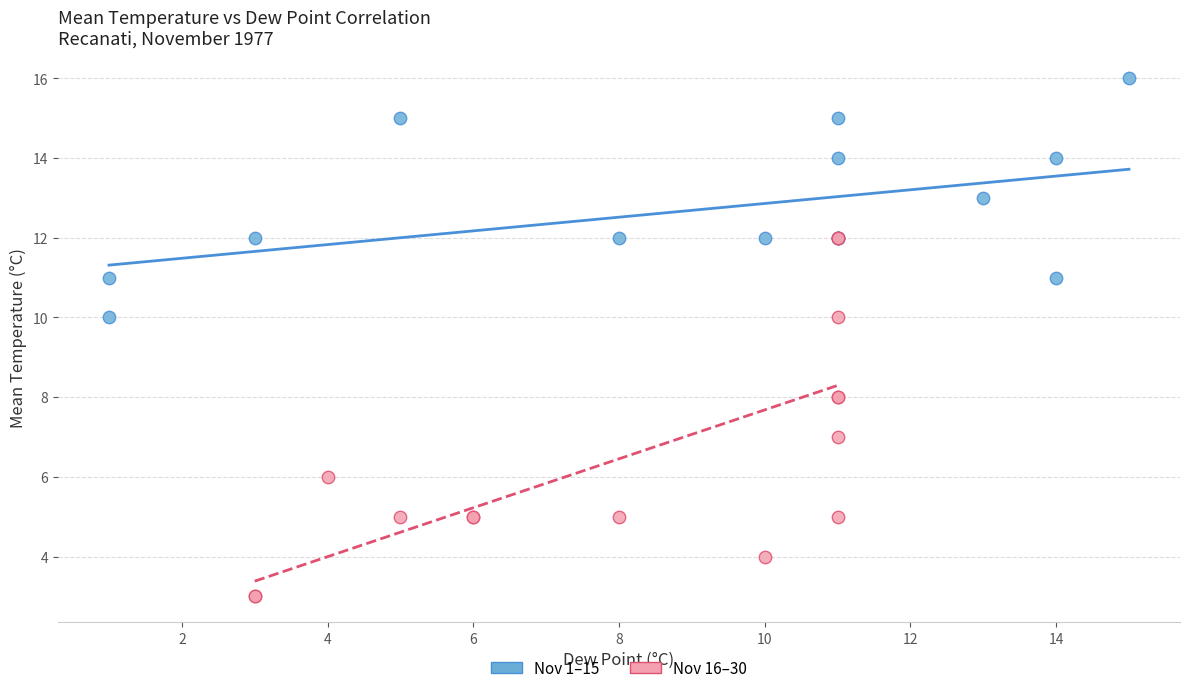

Which series reaches the maximum Y coordinate?

Nov 1–15